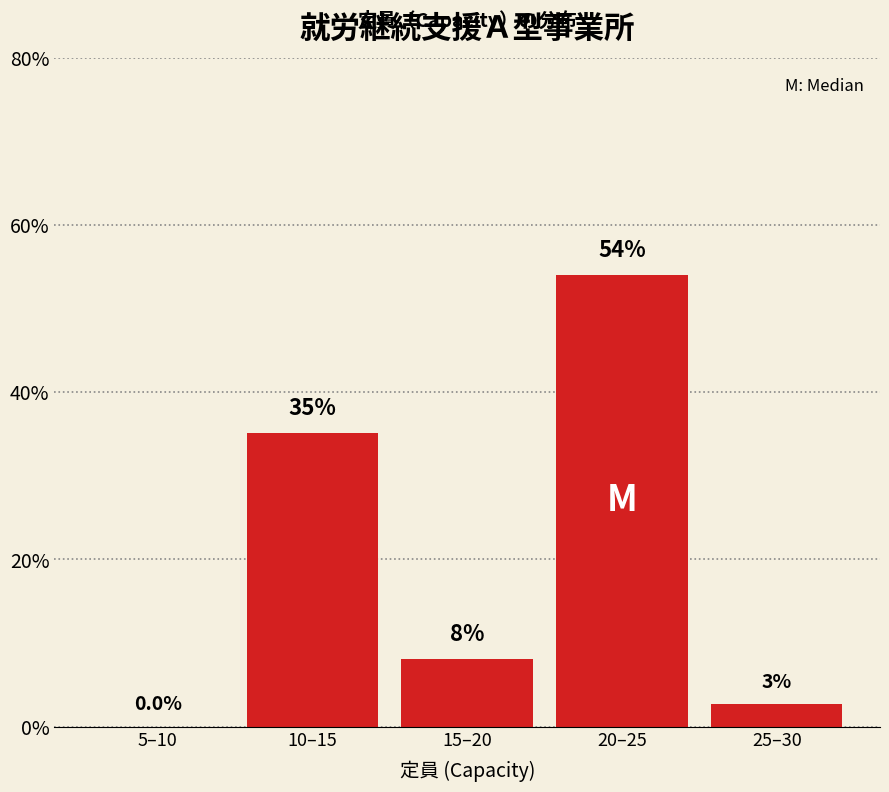

Reading left to right, extract all data points from this chart.

5–10=0.0	10–15=35.1	15–20=8.1	20–25=54.1	25–30=2.7